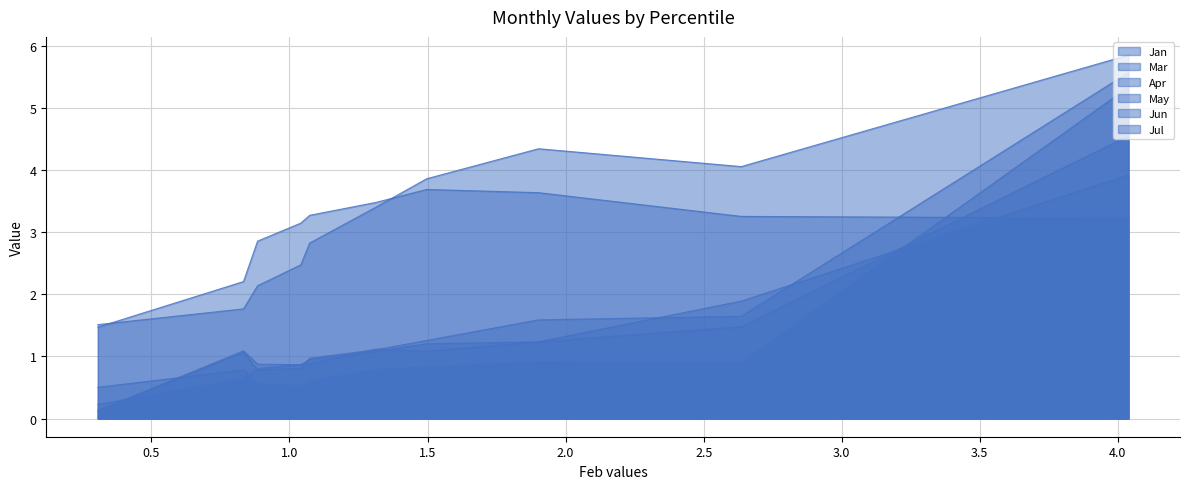

What is the maximum value for Apr?

5.9